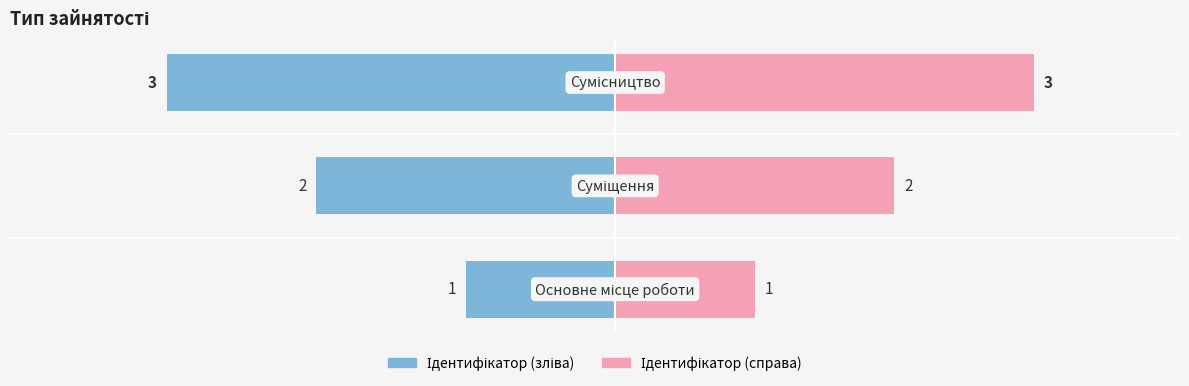

Between 1 and 2, which series saw the biggest shift?

Ідентифікатор (зліва)